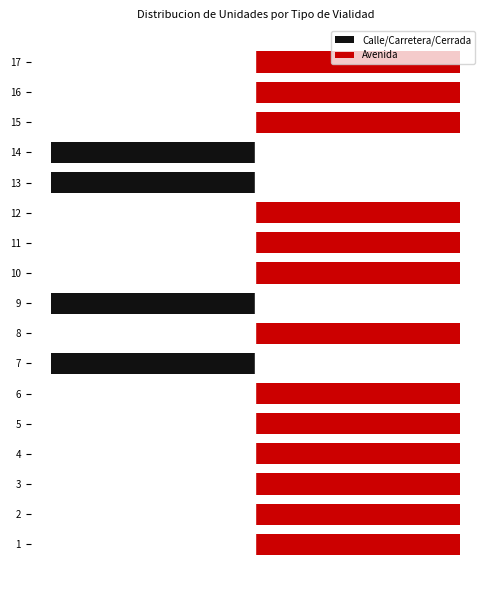

What is the total value across all series at 16?

1